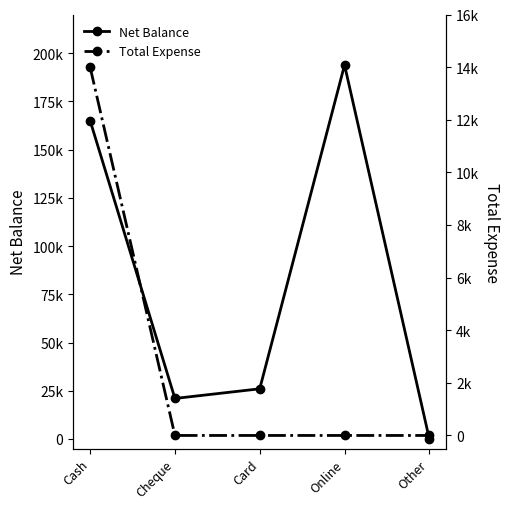

List the series in order of their overall mean, lowest first.

Total Expense, Net Balance